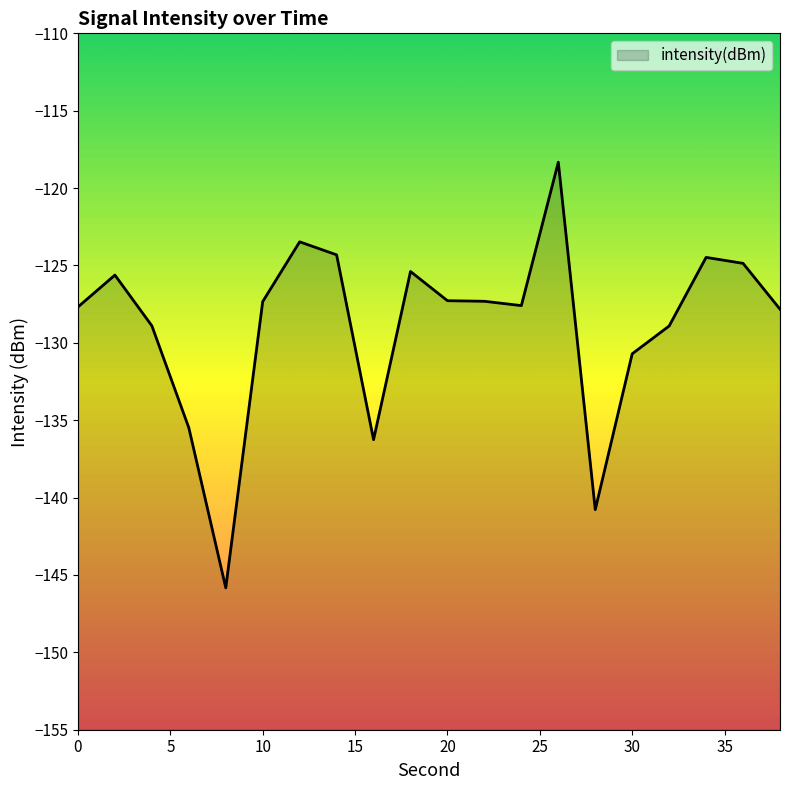

Is it true that the value at 12 is -85.0?

False